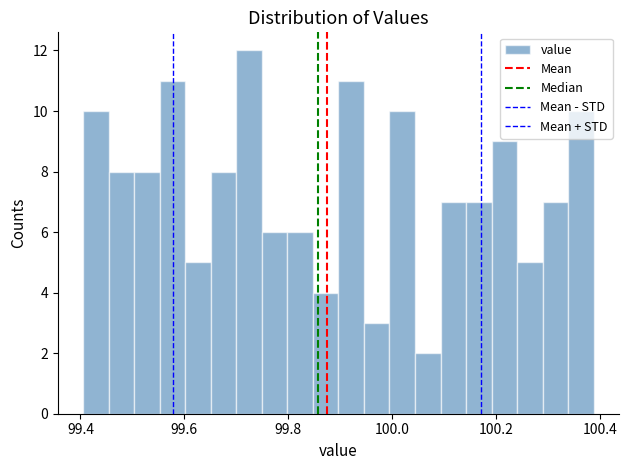

Read against the x-axis, roughly where is the centre of the tallest bar?

99.72